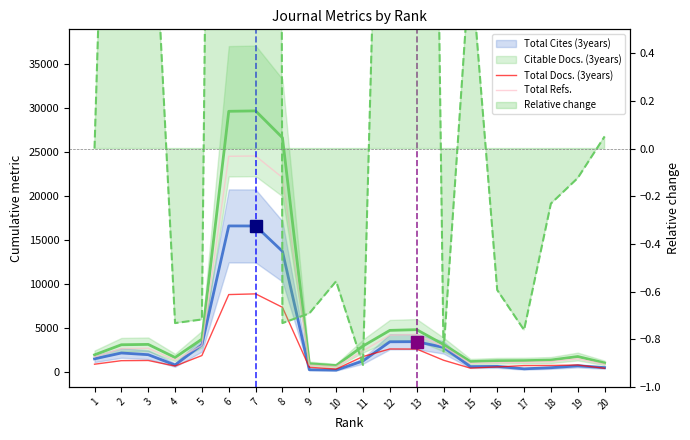

What is the maximum value shown in the chart?

24589.3